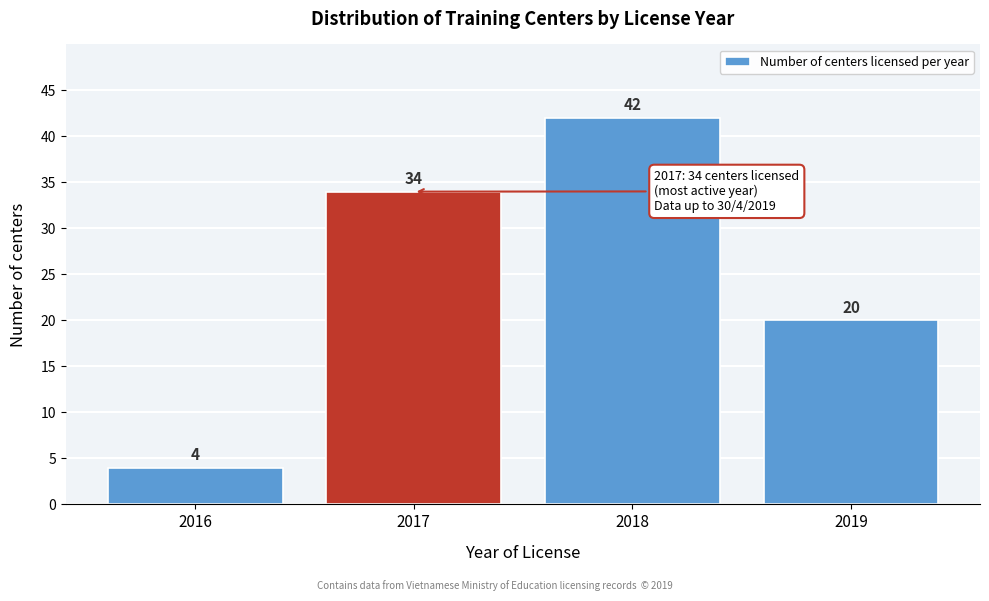

Reading left to right, transcribe all the data shown in this chart.

2016=4	2017=34	2018=42	2019=20